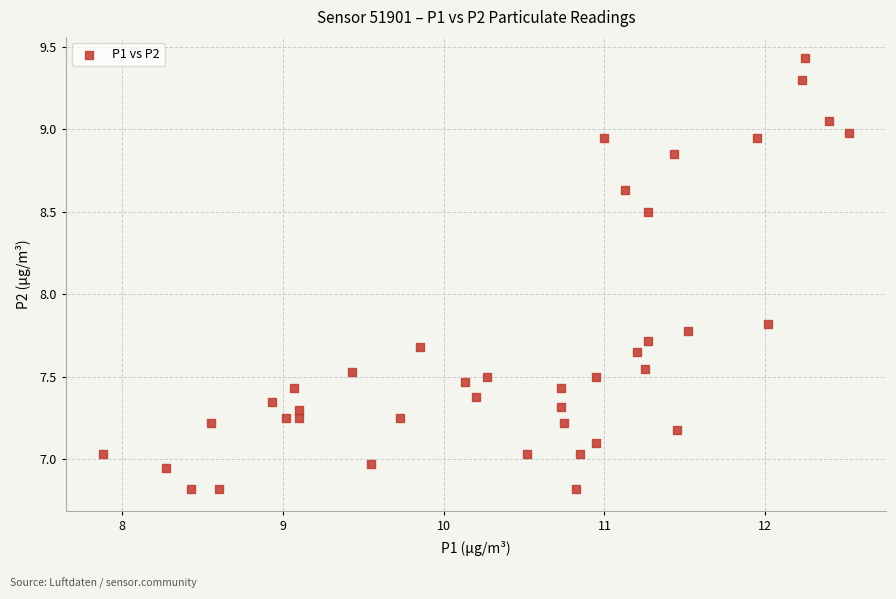

What is the range of X values (max minus min)?

4.6